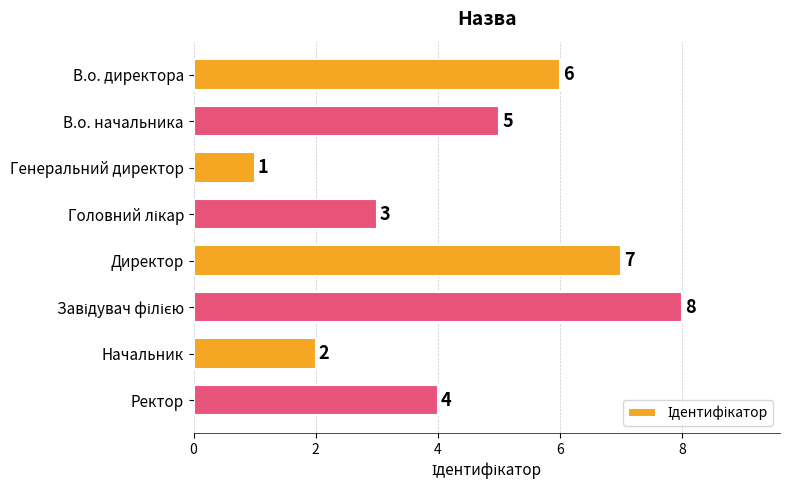

The chart shows a value of 1 at Генеральний директор. True or false?

True